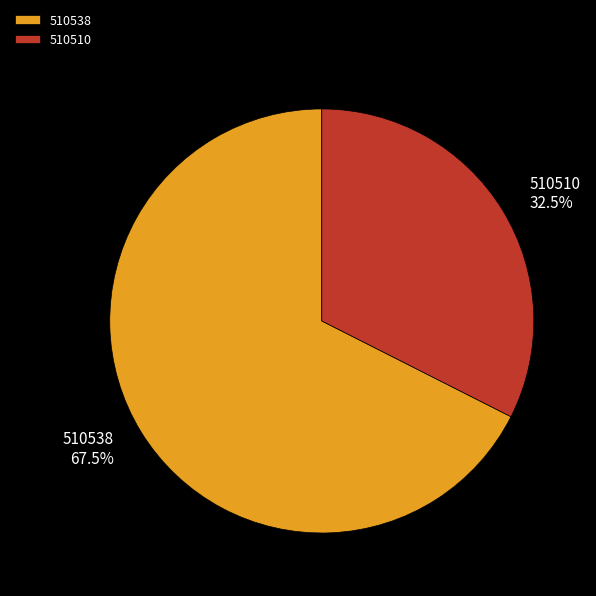

Does any single category account for the majority?

Yes